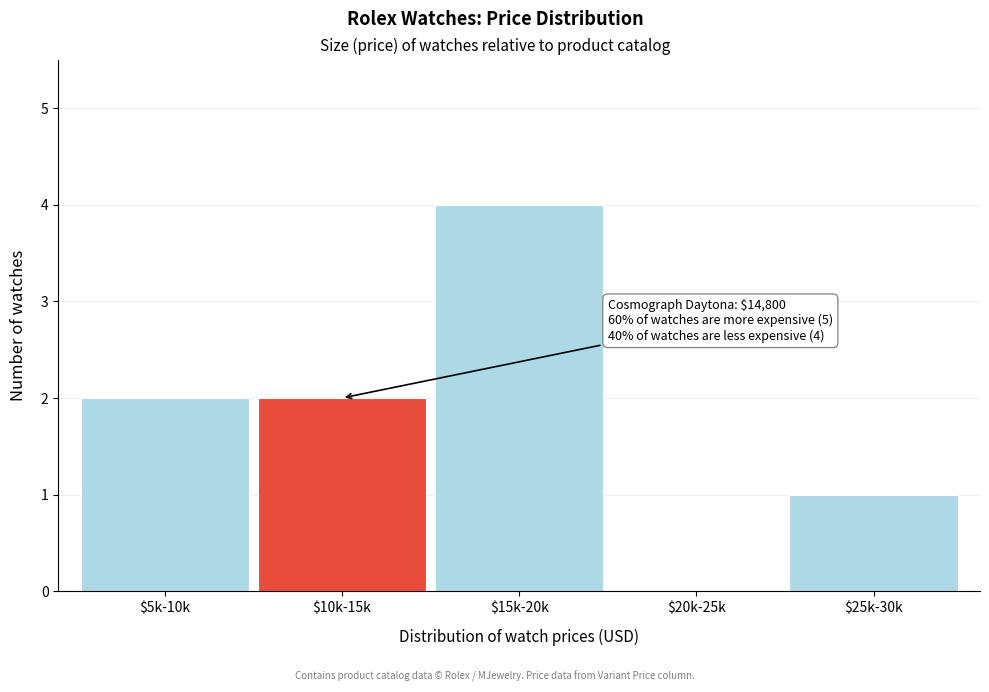

True or false: the data shows 2 at $5k-10k.

True